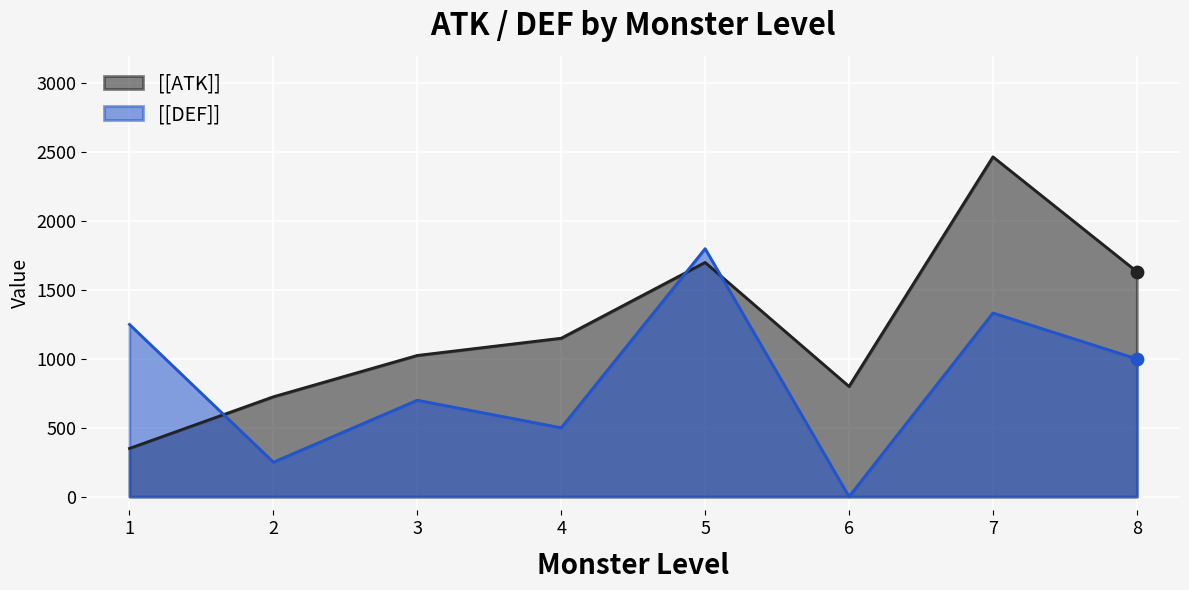

What are all the series names shown in the legend?

[[ATK]], [[DEF]]